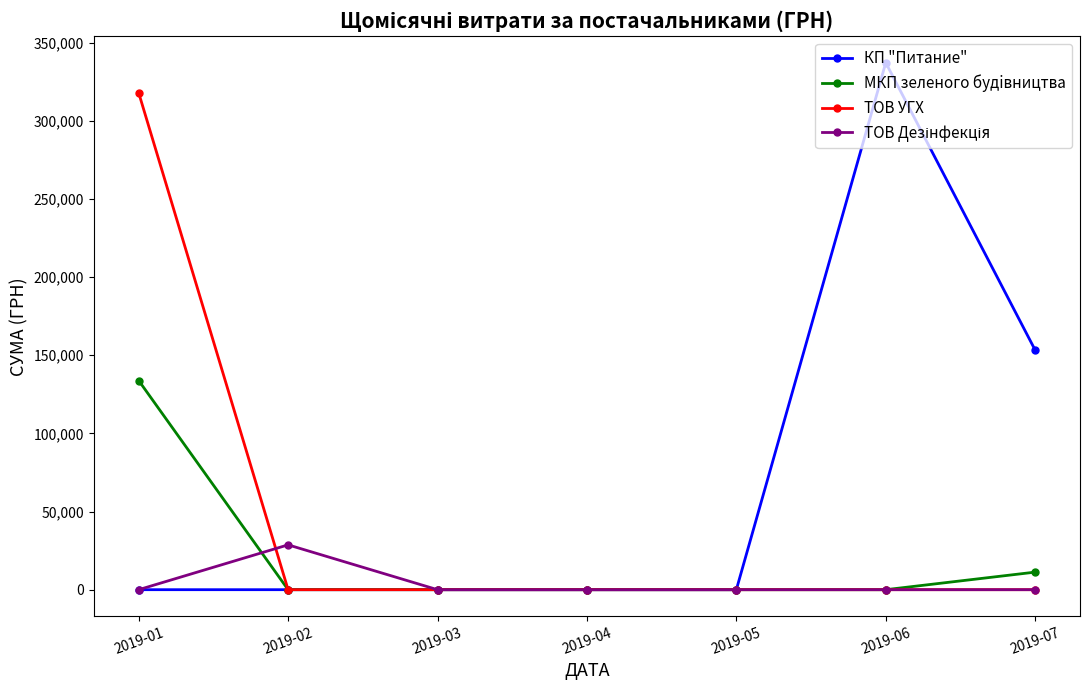

The value of ТОВ УГХ at 2019-06 is 0.0. True or false?

True